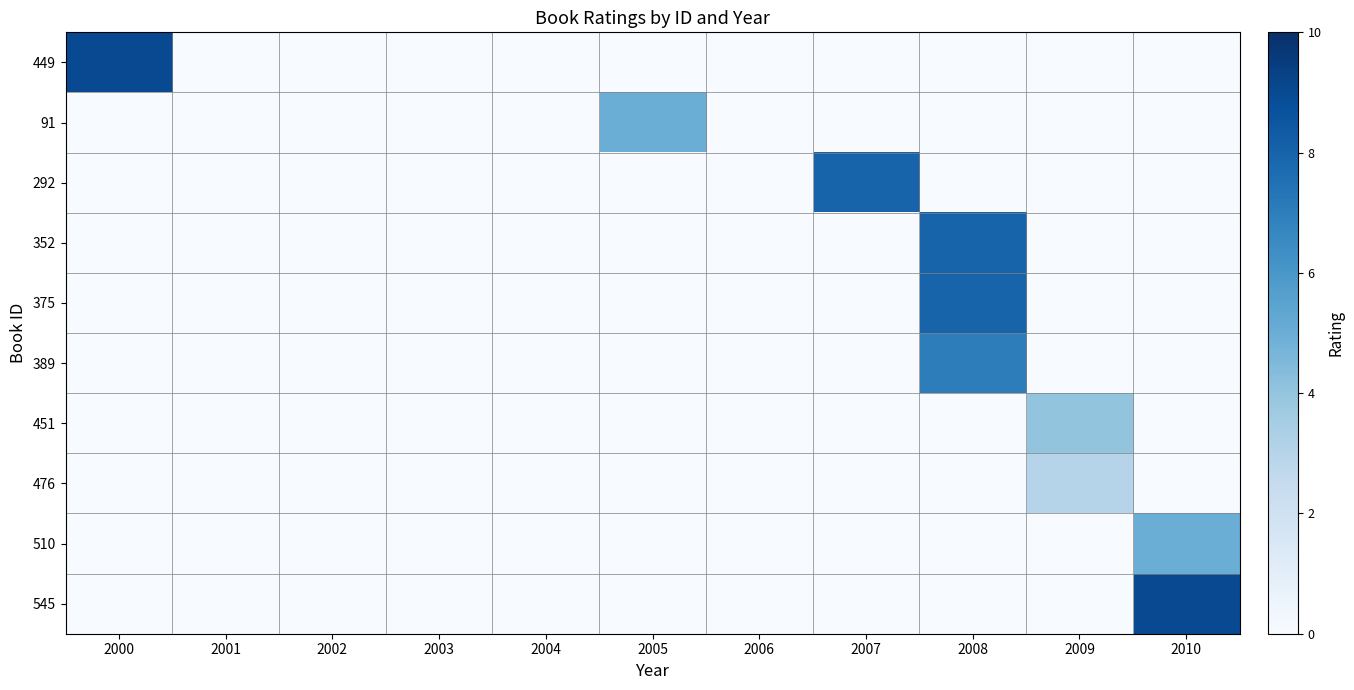

Reading left to right, list all the values displayed in this chart.

449: 2000=9	2001=0	2002=0	2003=0	2004=0	2005=0	2006=0	2007=0	2008=0	2009=0	2010=0
91: 2000=0	2001=0	2002=0	2003=0	2004=0	2005=5	2006=0	2007=0	2008=0	2009=0	2010=0
292: 2000=0	2001=0	2002=0	2003=0	2004=0	2005=0	2006=0	2007=8	2008=0	2009=0	2010=0
352: 2000=0	2001=0	2002=0	2003=0	2004=0	2005=0	2006=0	2007=0	2008=8	2009=0	2010=0
375: 2000=0	2001=0	2002=0	2003=0	2004=0	2005=0	2006=0	2007=0	2008=8	2009=0	2010=0
389: 2000=0	2001=0	2002=0	2003=0	2004=0	2005=0	2006=0	2007=0	2008=7	2009=0	2010=0
451: 2000=0	2001=0	2002=0	2003=0	2004=0	2005=0	2006=0	2007=0	2008=0	2009=4	2010=0
476: 2000=0	2001=0	2002=0	2003=0	2004=0	2005=0	2006=0	2007=0	2008=0	2009=3	2010=0
510: 2000=0	2001=0	2002=0	2003=0	2004=0	2005=0	2006=0	2007=0	2008=0	2009=0	2010=5
545: 2000=0	2001=0	2002=0	2003=0	2004=0	2005=0	2006=0	2007=0	2008=0	2009=0	2010=9